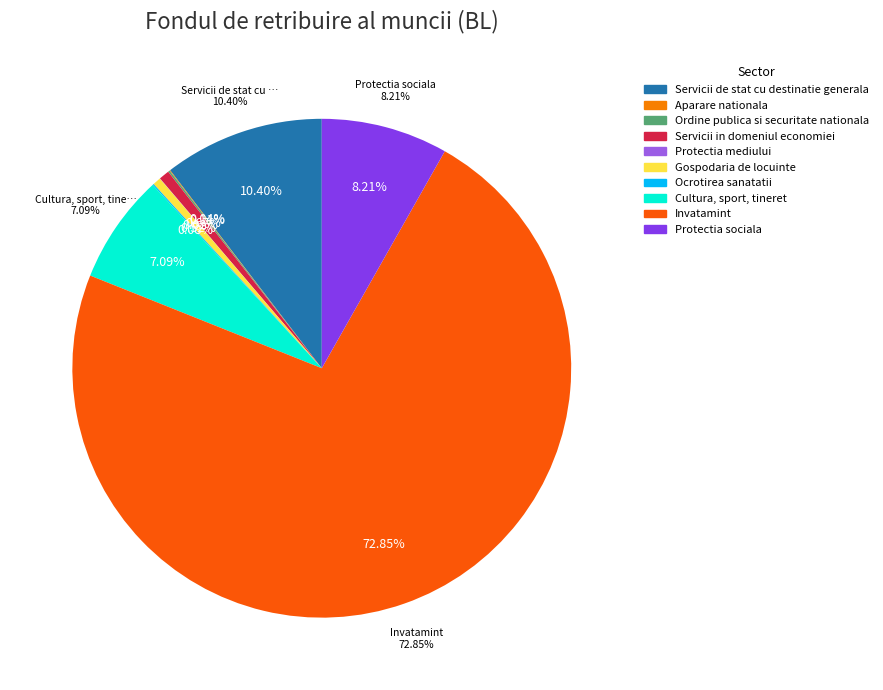

Is it true that Protectia mediului is 1% of the pie?

False